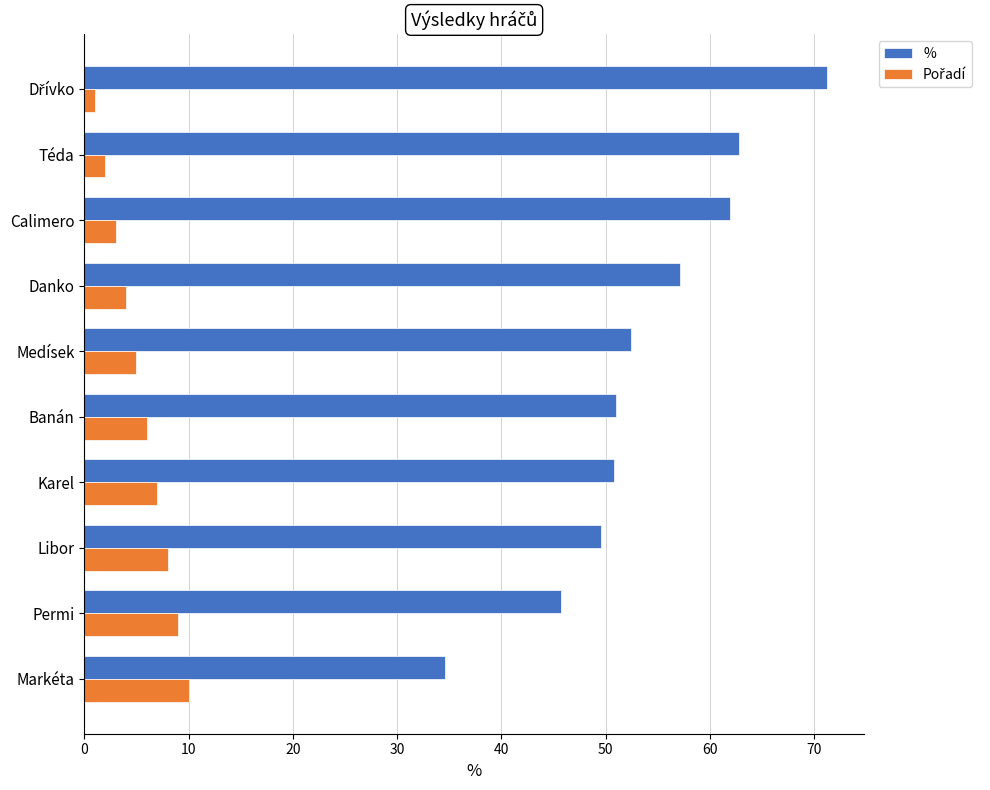

How many data points in % are less than 52?

5